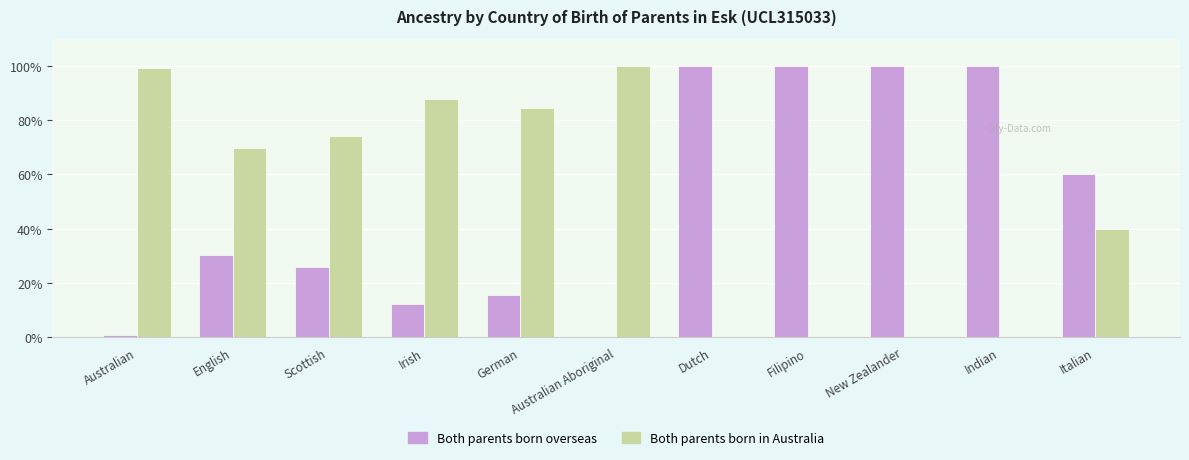

What is the sum of all Both parents born in Australia values?

555.3